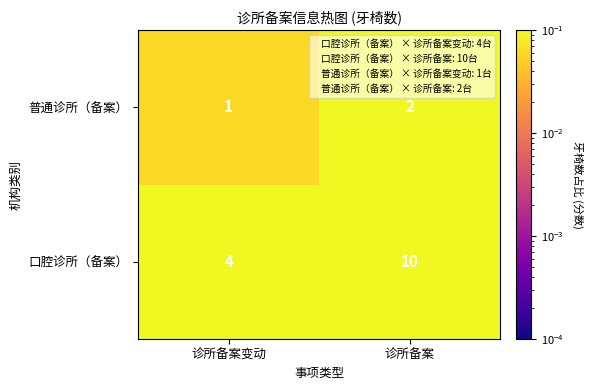

What is the sum of the 普通诊所（备案） values at 诊所备案变动 and 诊所备案?

3